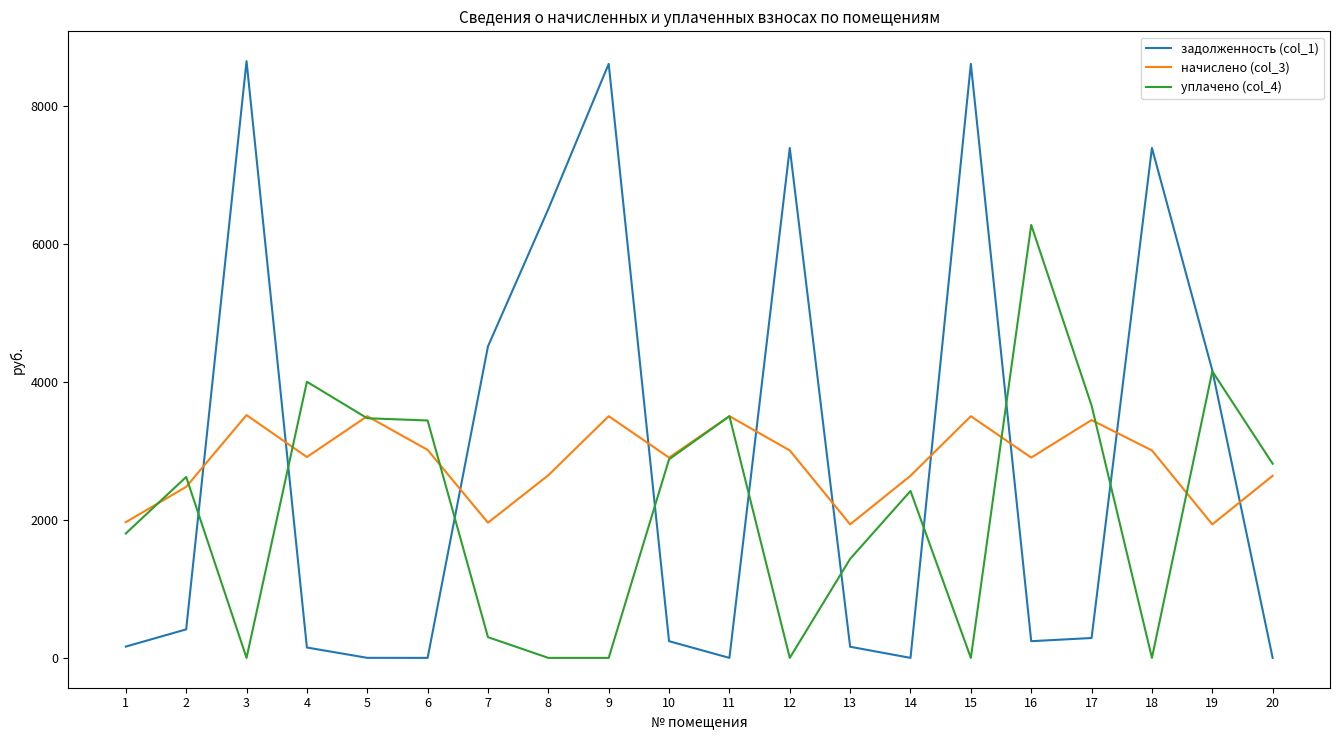

The value of уплачено (col_4) at 14 is 2417.6. True or false?

True